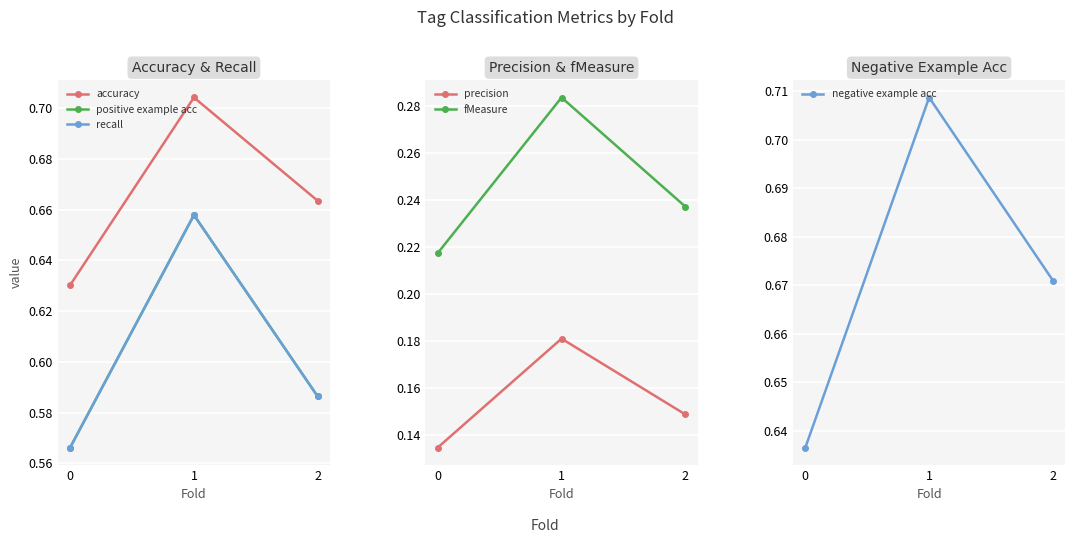

What is the average value of the accuracy series?

0.7